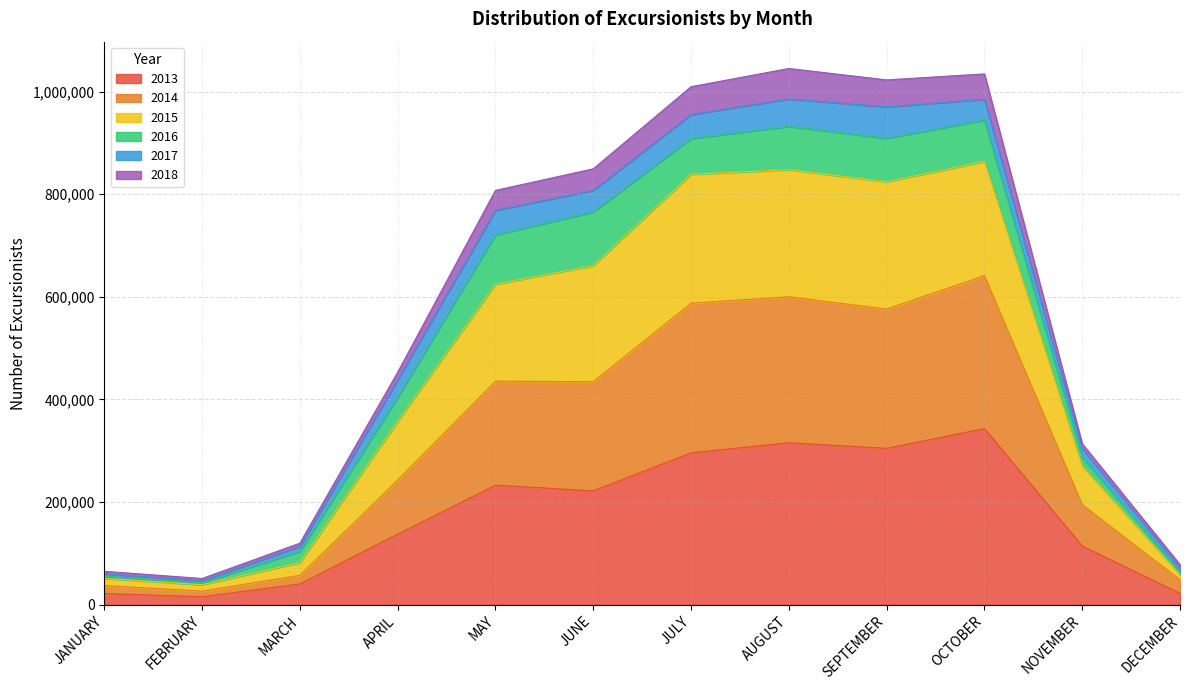

The value of 2013 at NOVEMBER is 177925. True or false?

False